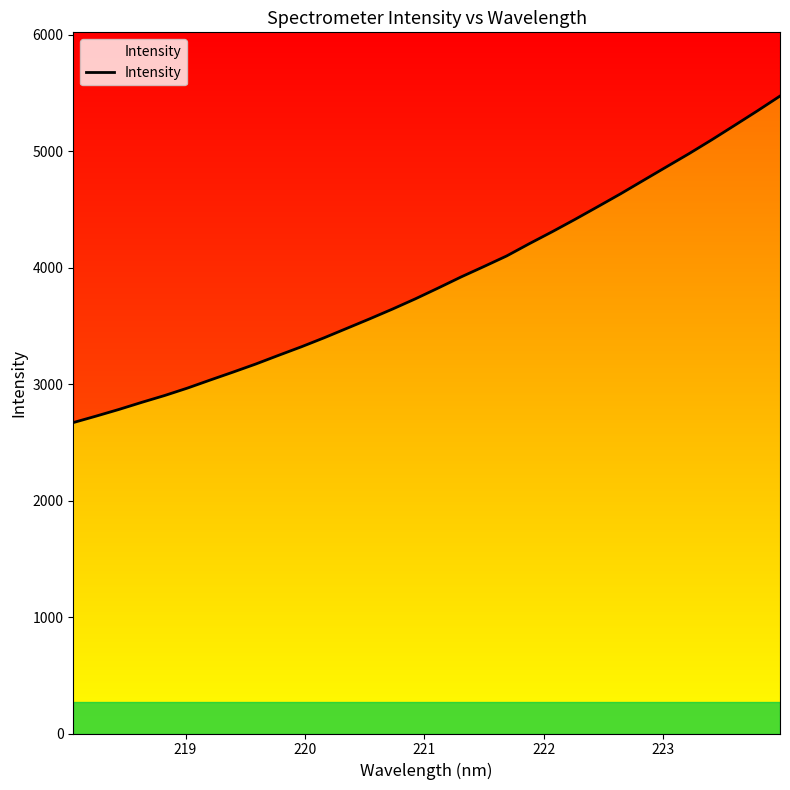

What is the maximum value shown in the chart?

5475.0